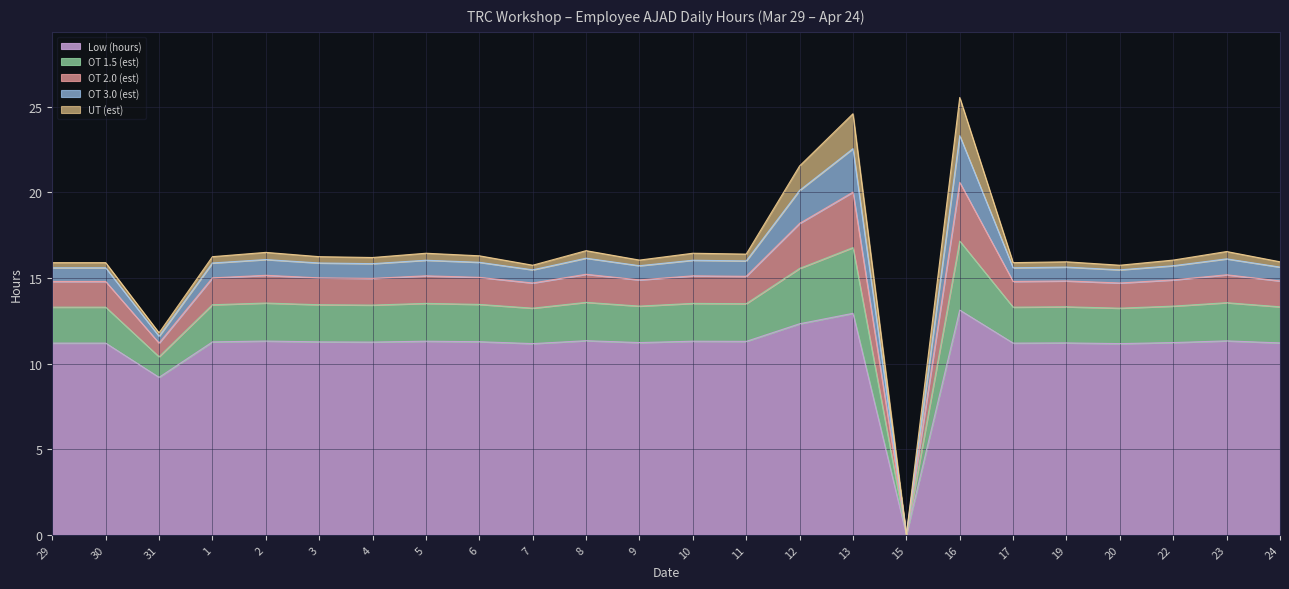

In OT 3.0 (est), how many points are higher than both neighbors (excluding endpoints)?

8